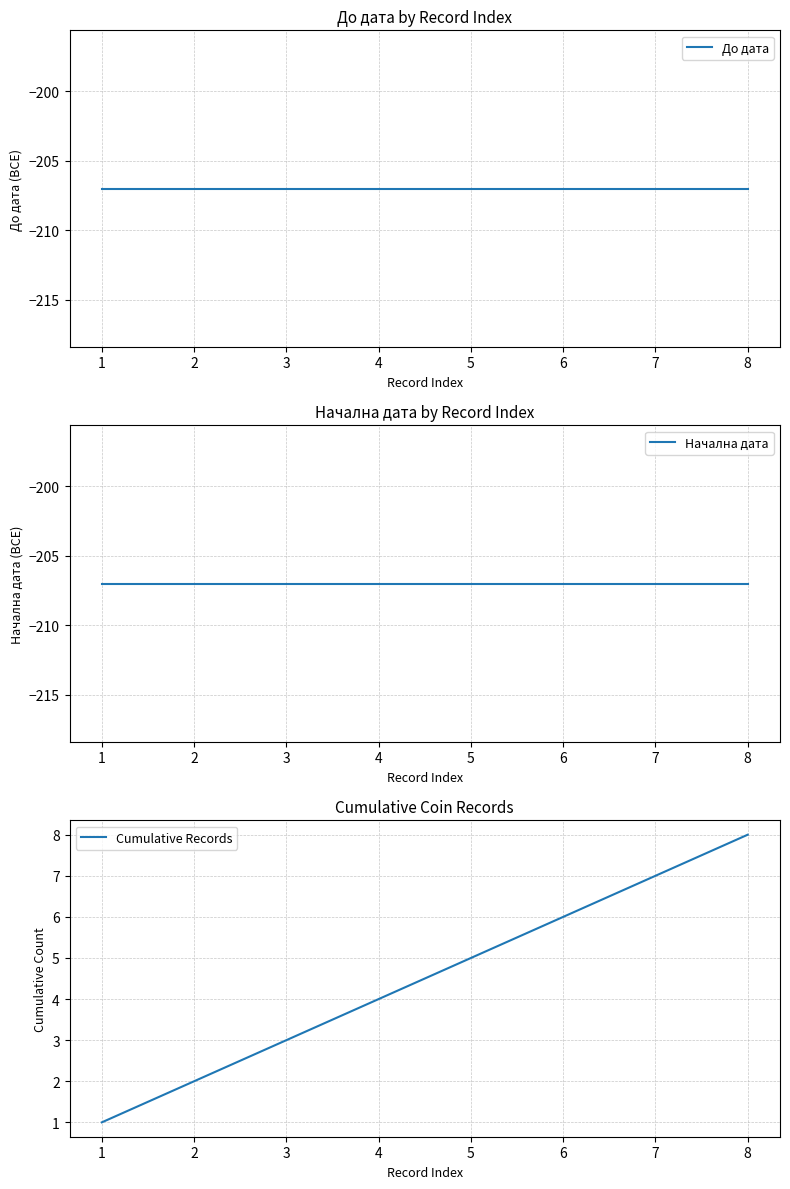

How many categories are shown in the chart?

8